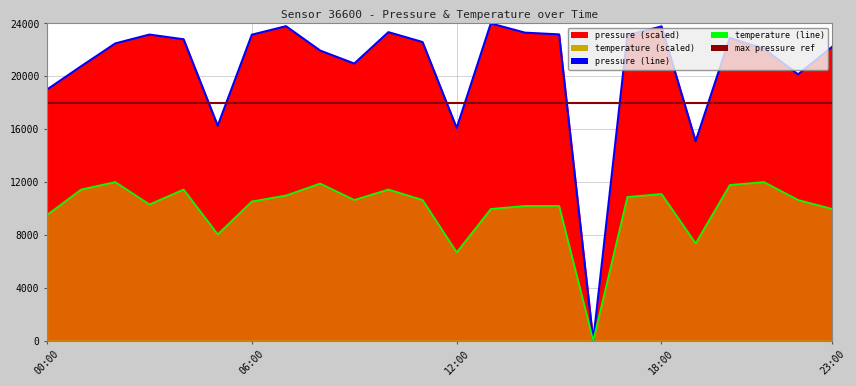

Reading left to right, list all the values displayed in this chart.

pressure: 18996.2	20762.1	22488.1	23157.8	22802.2	16258.7	23148.6	23792.1	21949.2	20963.8	23341.0	22594.3	16084.7	24000.0	23302.5	23171.7	0.0	23119.3	23773.7	15088.5	22906.9	22080.1	20146.3	22234.0
temperature: 9509.4	11434.0	12000.0	10301.9	11434.0	8037.7	10528.3	10981.1	11886.8	10641.5	11434.0	10641.5	6679.2	9962.3	10188.7	10188.7	0.0	10867.9	11094.3	7358.5	11773.6	12000.0	10641.5	9962.3